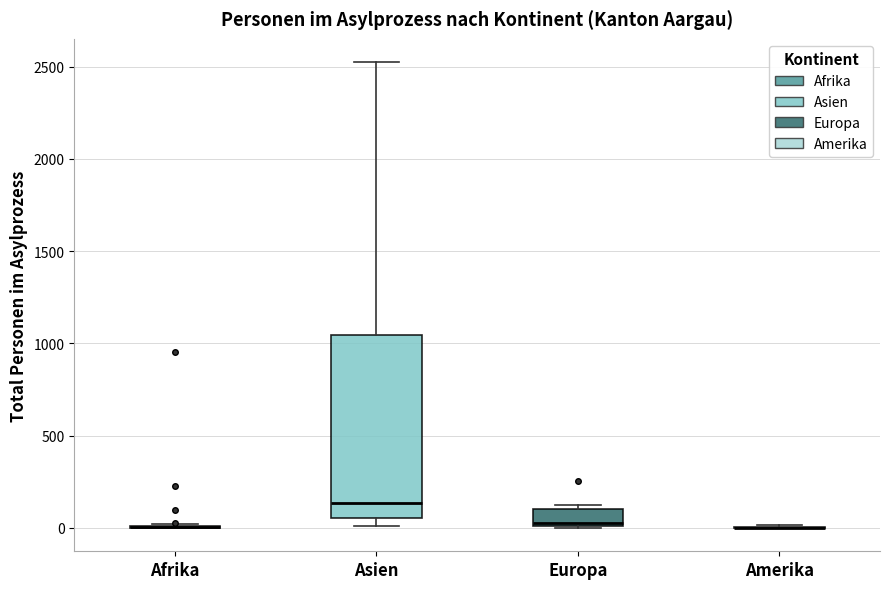

Reading left to right, read every box against the y-axis: the position of its median line, the range the box covers, and the ends of its whiskers. The values are not printed on the chart, so give them approximately, as read against the axis.

Afrika: box collapsed to a line at 0, whiskers 0 to 0
Asien: median 150, box 50 to 1050, whiskers 0 to 2500
Europa: median 50, box 0 to 100, whiskers 0 to 150
Amerika: box collapsed to a line at 0, whiskers 0 to 0